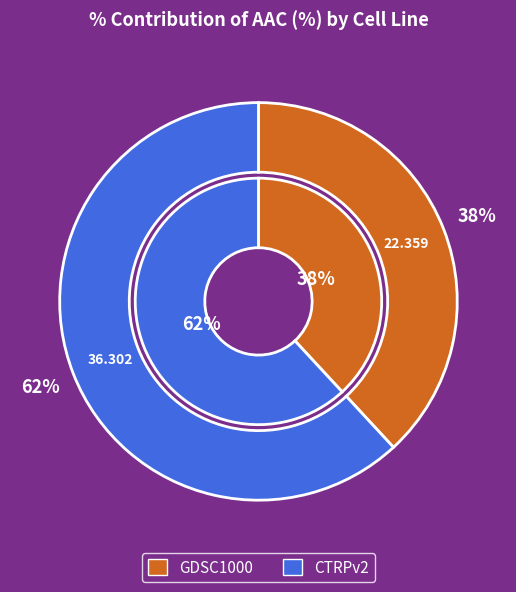

Which category has the smallest portion of the pie?

GDSC1000